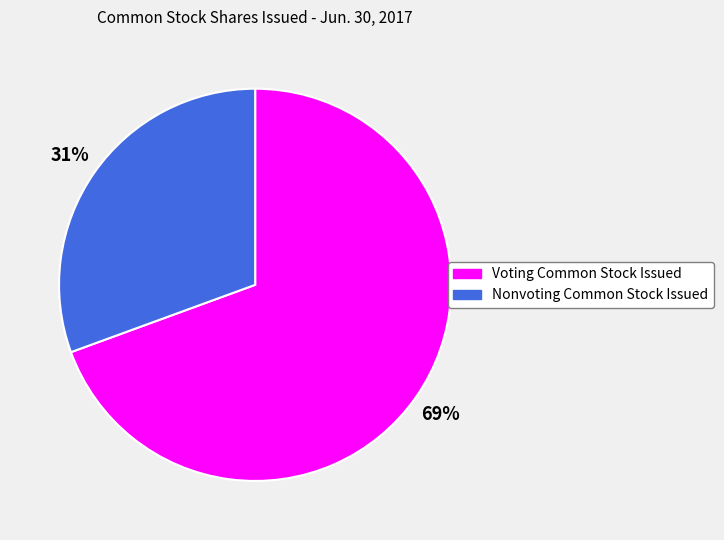

Which category has the smallest portion of the pie?

Nonvoting Common Stock Issued